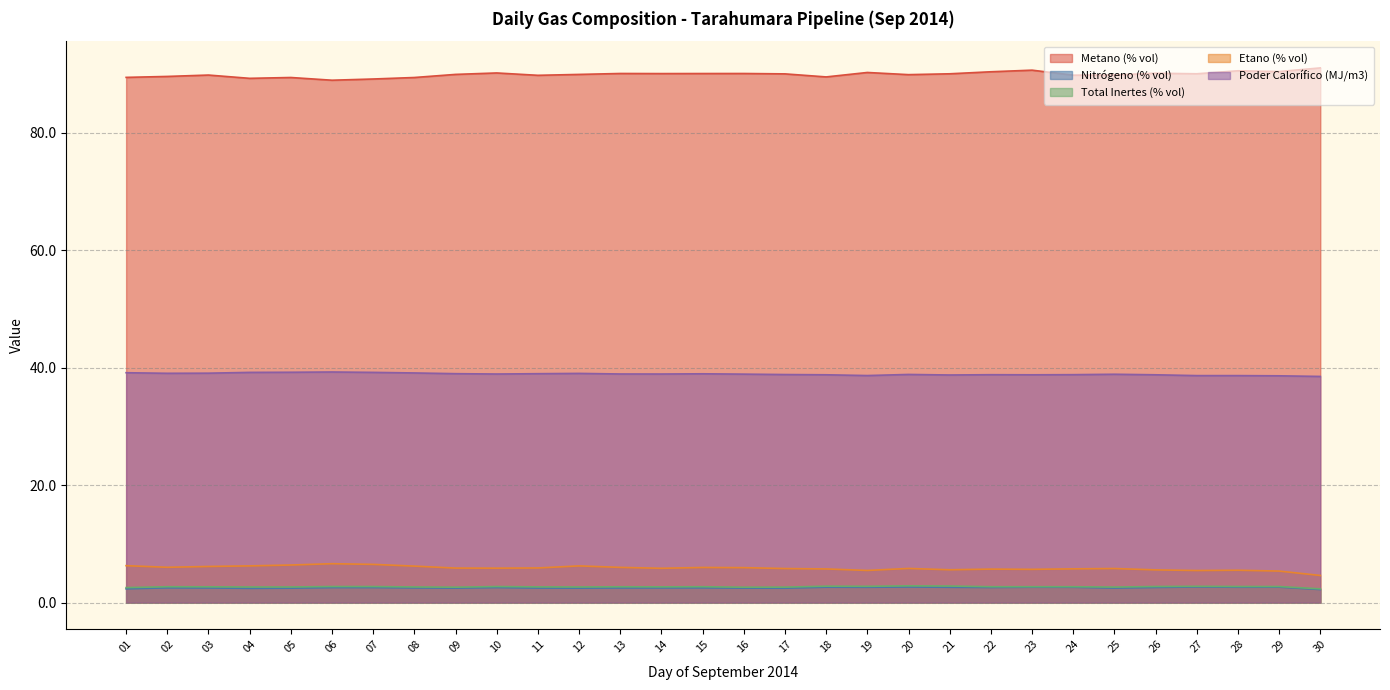

True or false: Metano (% vol) has a value of 133.5 at 22.

False